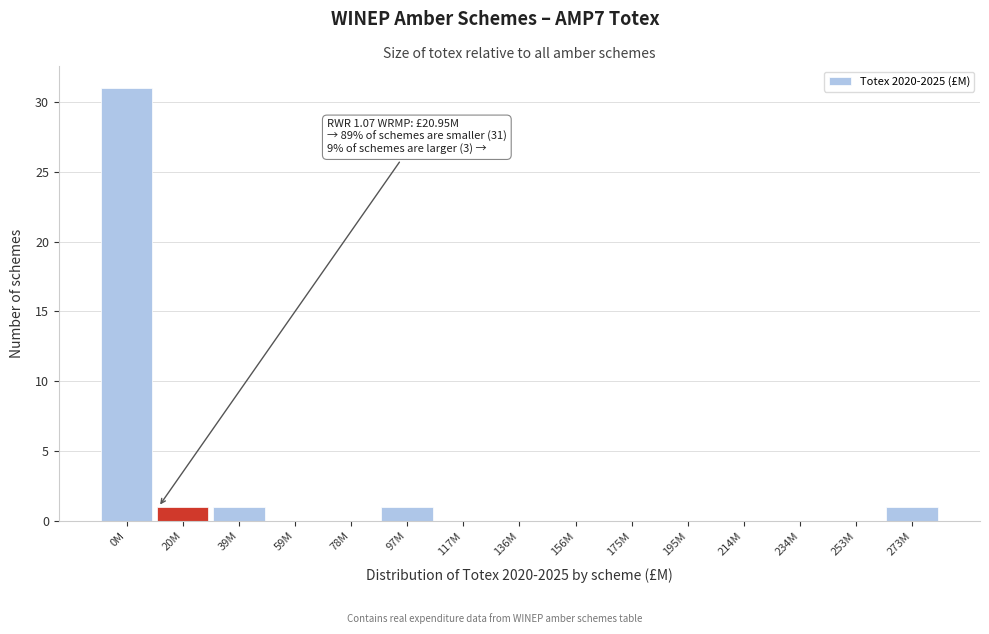

Reading left to right, extract all data points from this chart.

0M=31	20M=1	39M=1	59M=0	78M=0	97M=1	117M=0	136M=0	156M=0	175M=0	195M=0	214M=0	234M=0	253M=0	273M=1